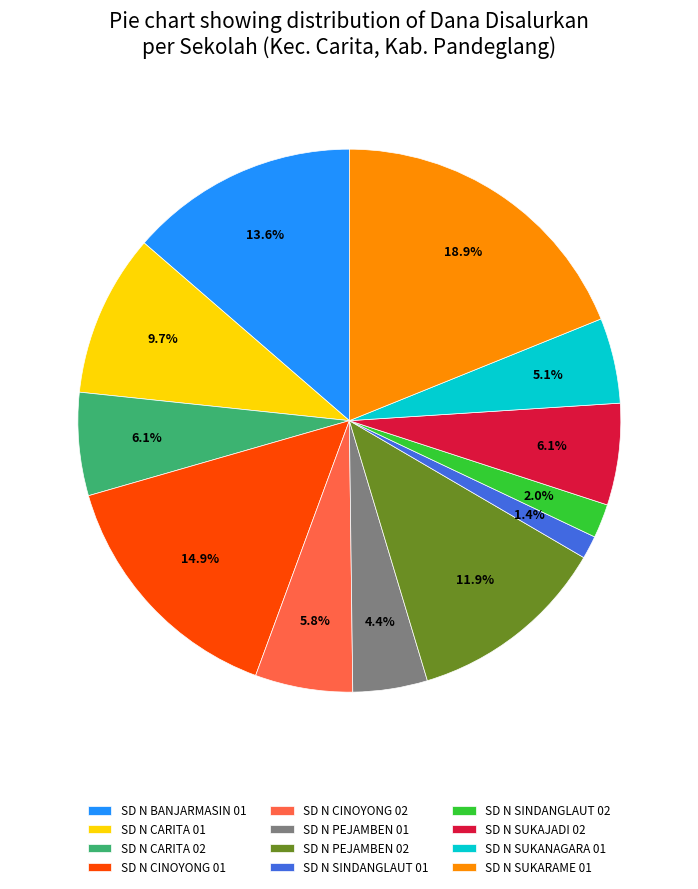

The SD N PEJAMBEN 02 slice represents 12% of the pie. True or false?

True